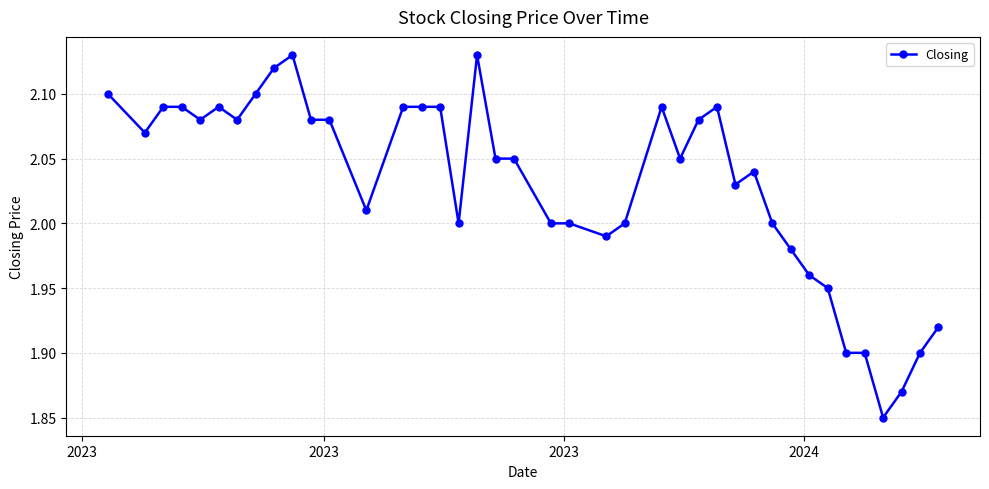

True or false: the data has more than 0 interior local peaks.

True